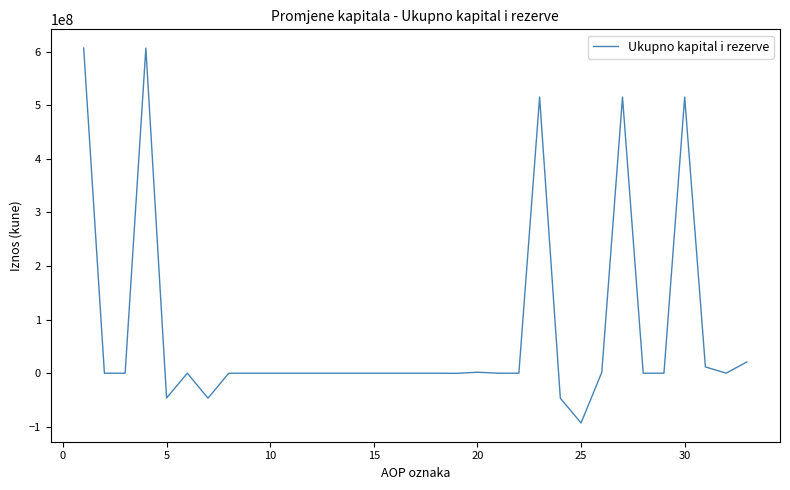

What is the difference between the maximum and minimum values?

699391190